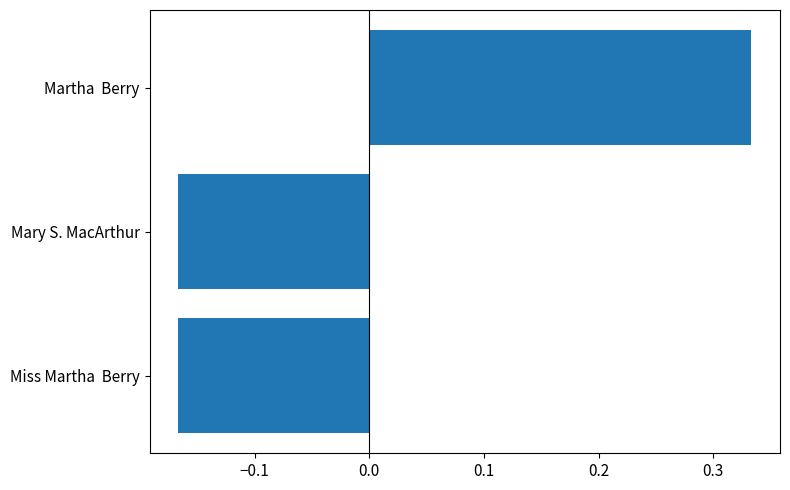

True or false: the data shows 0.6 at Martha  Berry.

False